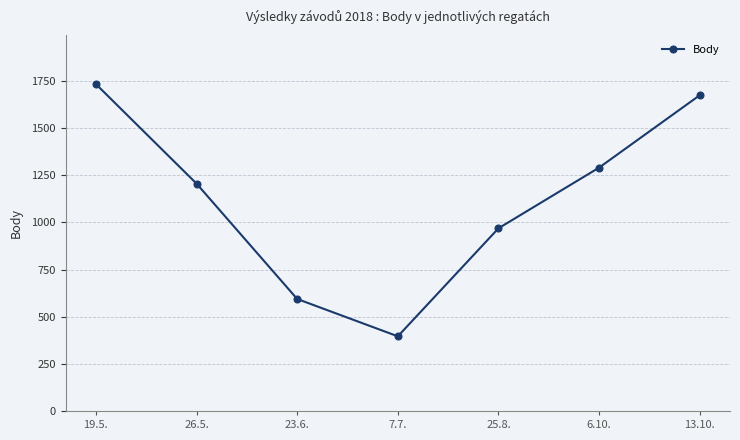

What is the value of the 3rd point from the left?

594